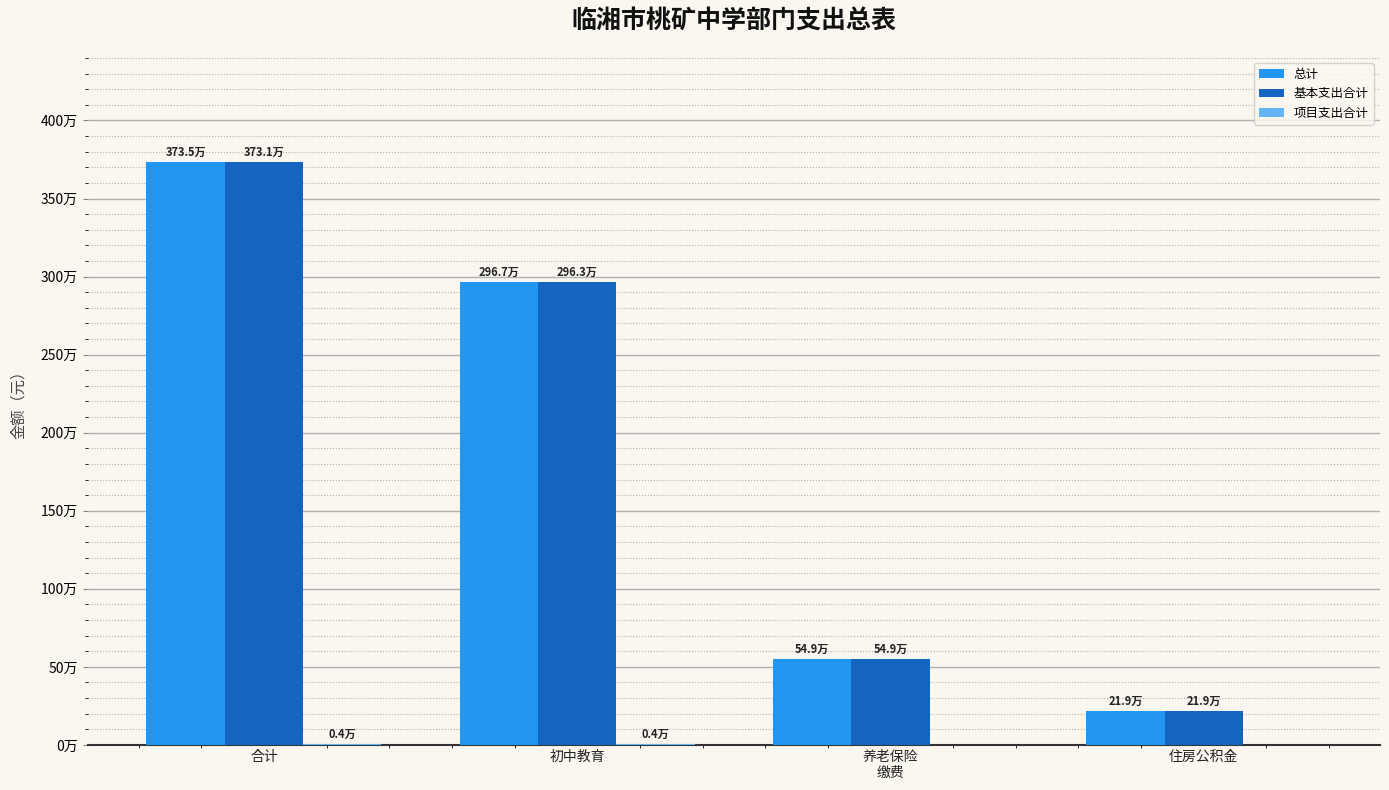

Reading left to right, transcribe all the data shown in this chart.

总计: 3735225.4	2967287.3	548527.2	219410.9
基本支出合计: 3731205.4	2963267.3	548527.2	219410.9
项目支出合计: 4020.0	4020.0	0.0	0.0